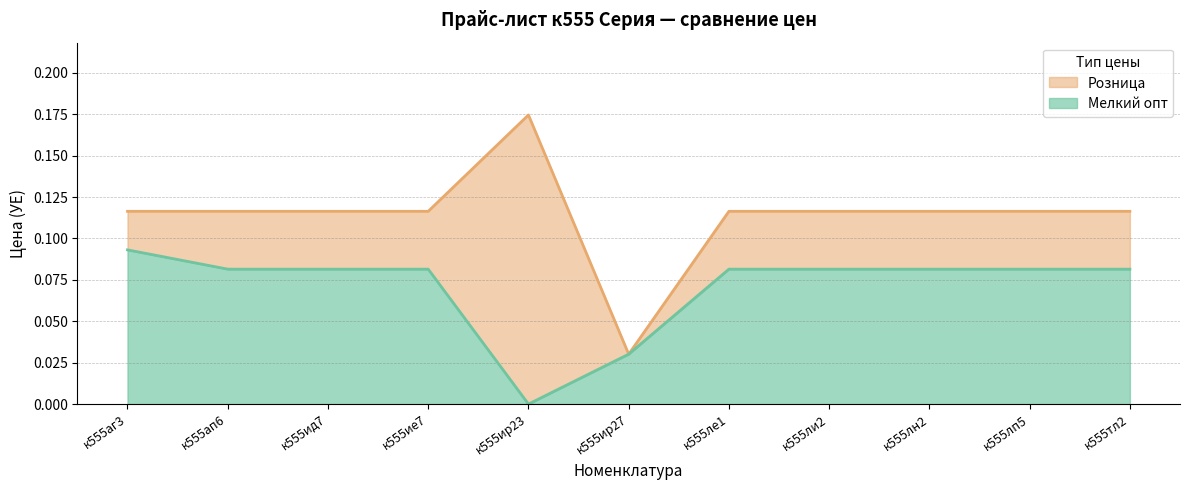

Which series has the widest spread of values?

Розница